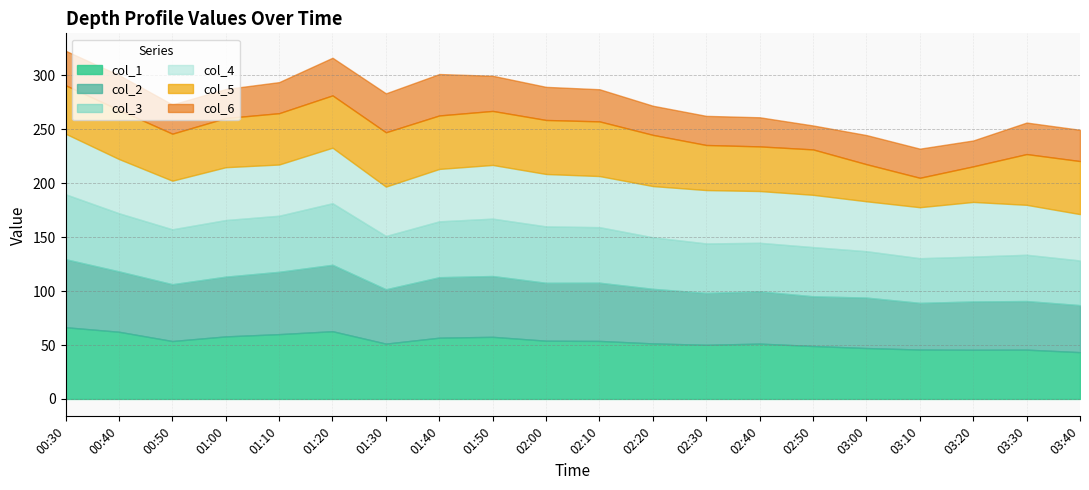

What is the sum of the col_1 values at 01:30 and 02:30?

101.5